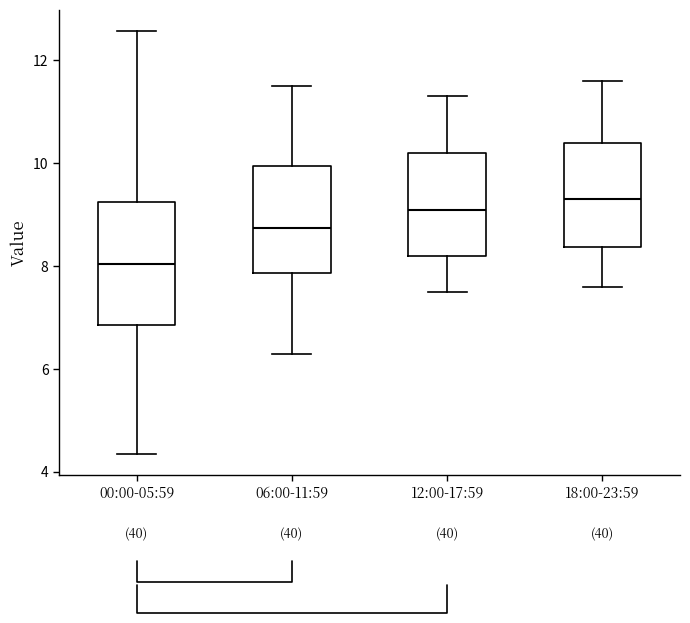

Where does the median line of the box for 12:00-17:59 sit on the y-axis? The values are not printed on the chart, so give them approximately, as read against the axis.

9.2